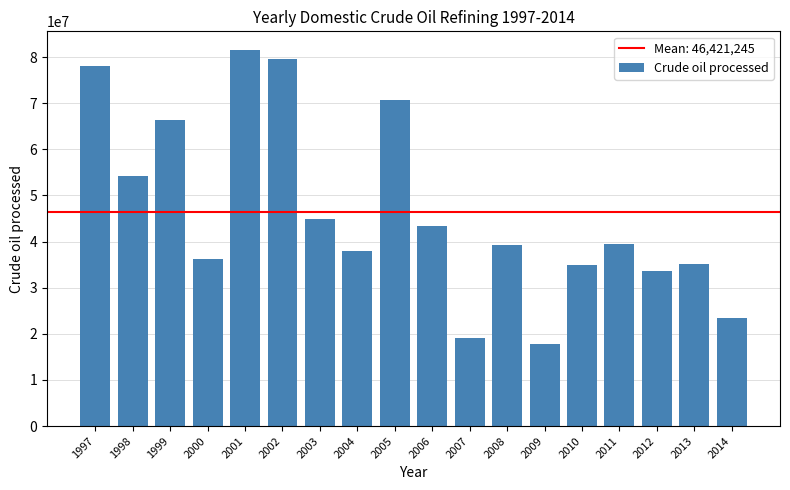

Which label corresponds to the smallest value in the chart?

2009